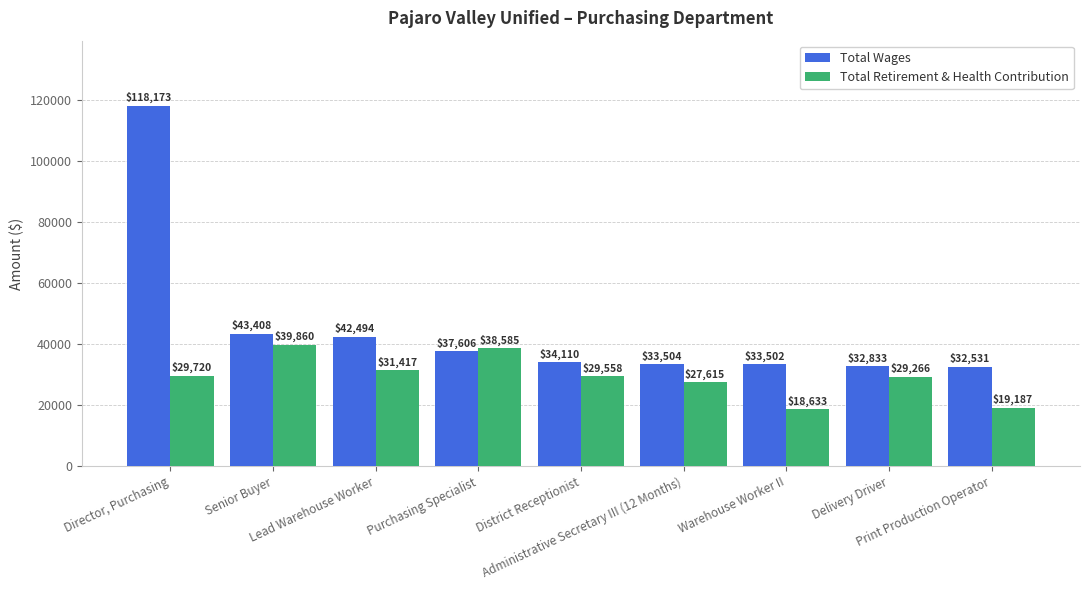

How many bars are there in each group?

2